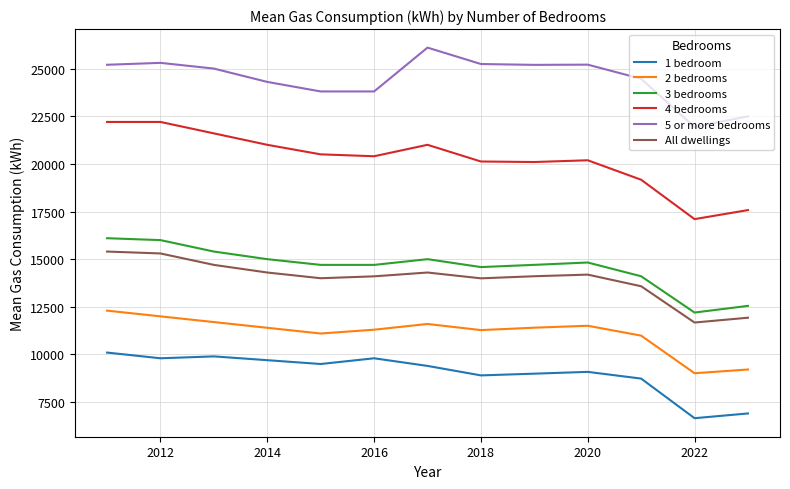

What is the maximum value shown in the chart?

26100.0